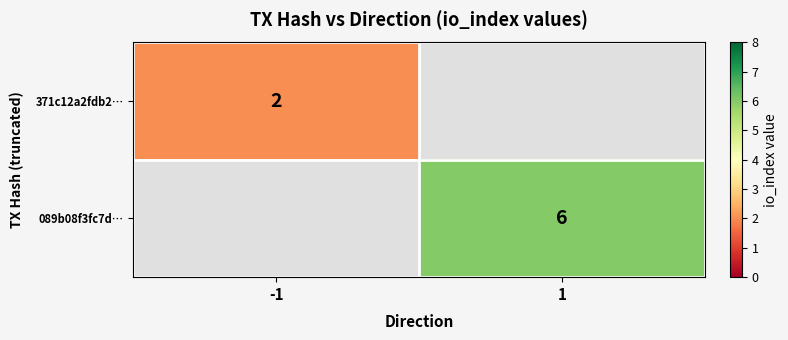

The value of 371c12a2fdb2… at -1 is 2. True or false?

True